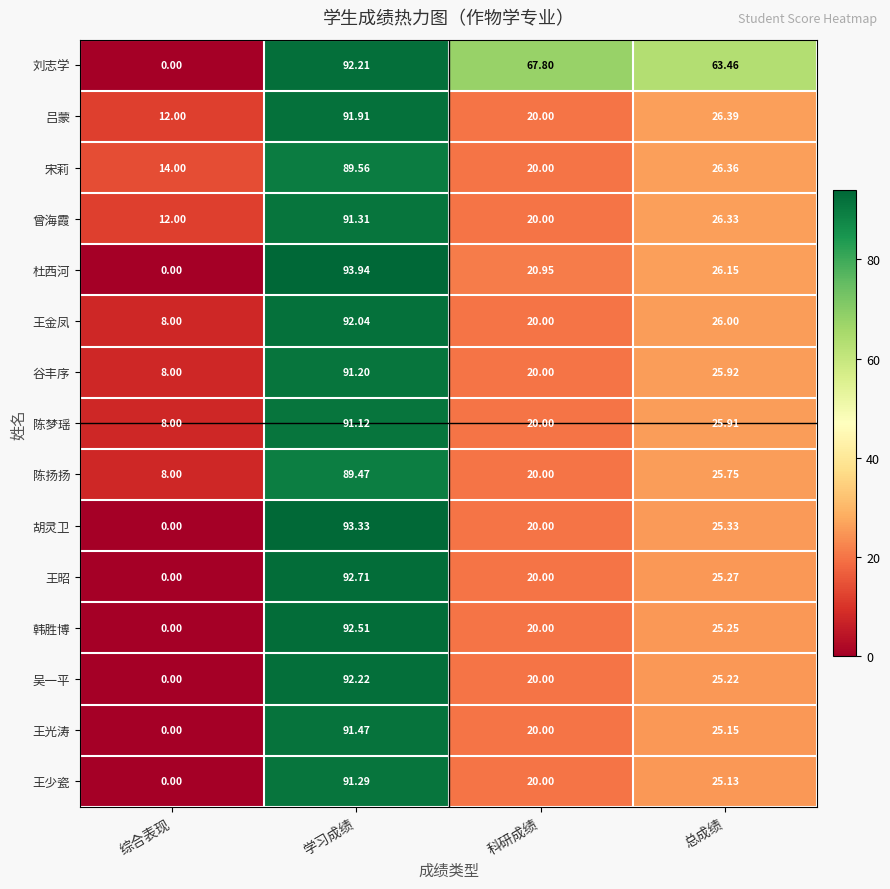

Rank the series by their maximum value, from highest to lowest.

杜西河, 胡灵卫, 王昭, 韩胜博, 吴一平, 刘志学, 王金凤, 吕蒙, 王光涛, 曾海霞, 王少瓷, 谷丰序, 陈梦瑶, 宋莉, 陈扬扬